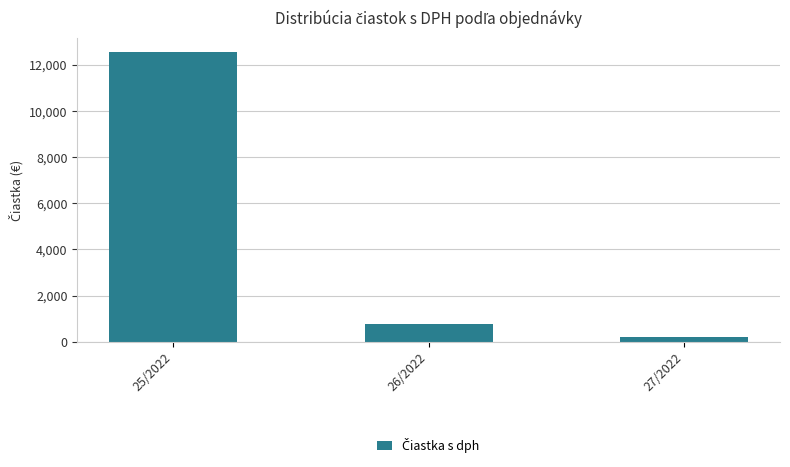

What is the approximate value at 26/2022?

770.0